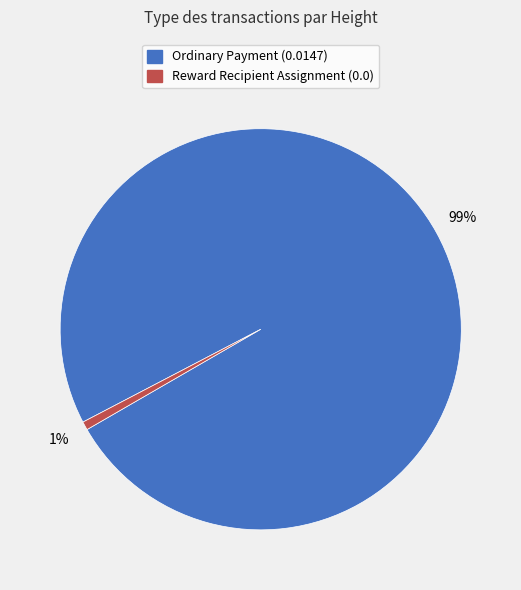

Does any single category account for the majority?

Yes